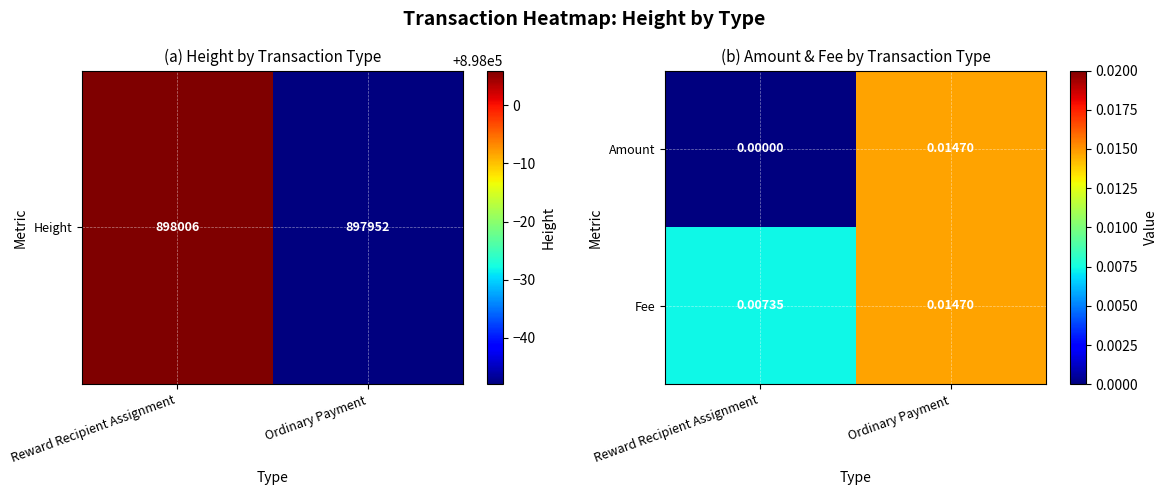

At Reward Recipient Assignment, list the series in order from largest to smallest.

Fee, Amount